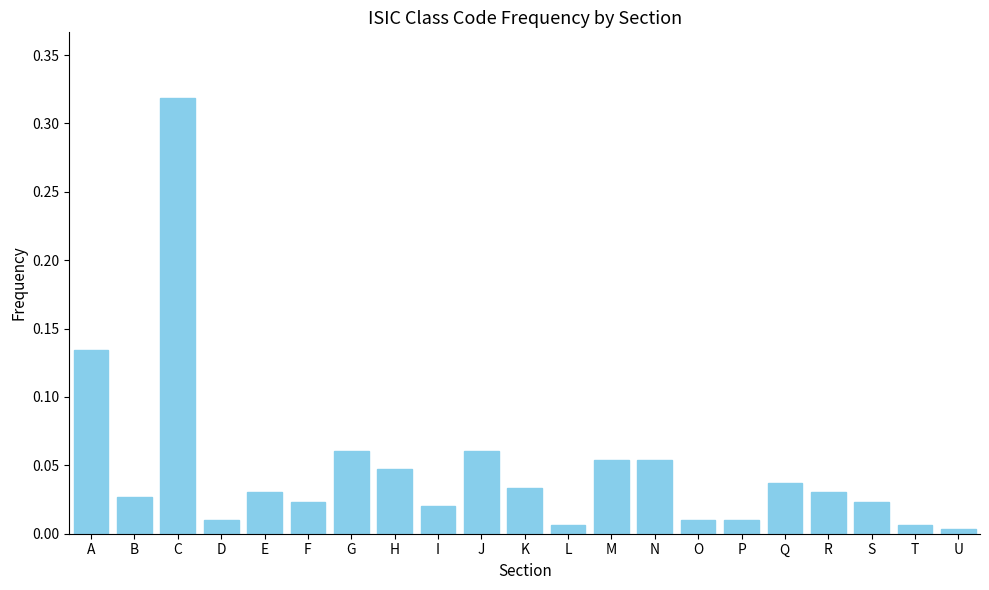

At which category does the chart reach its peak across all series?

C